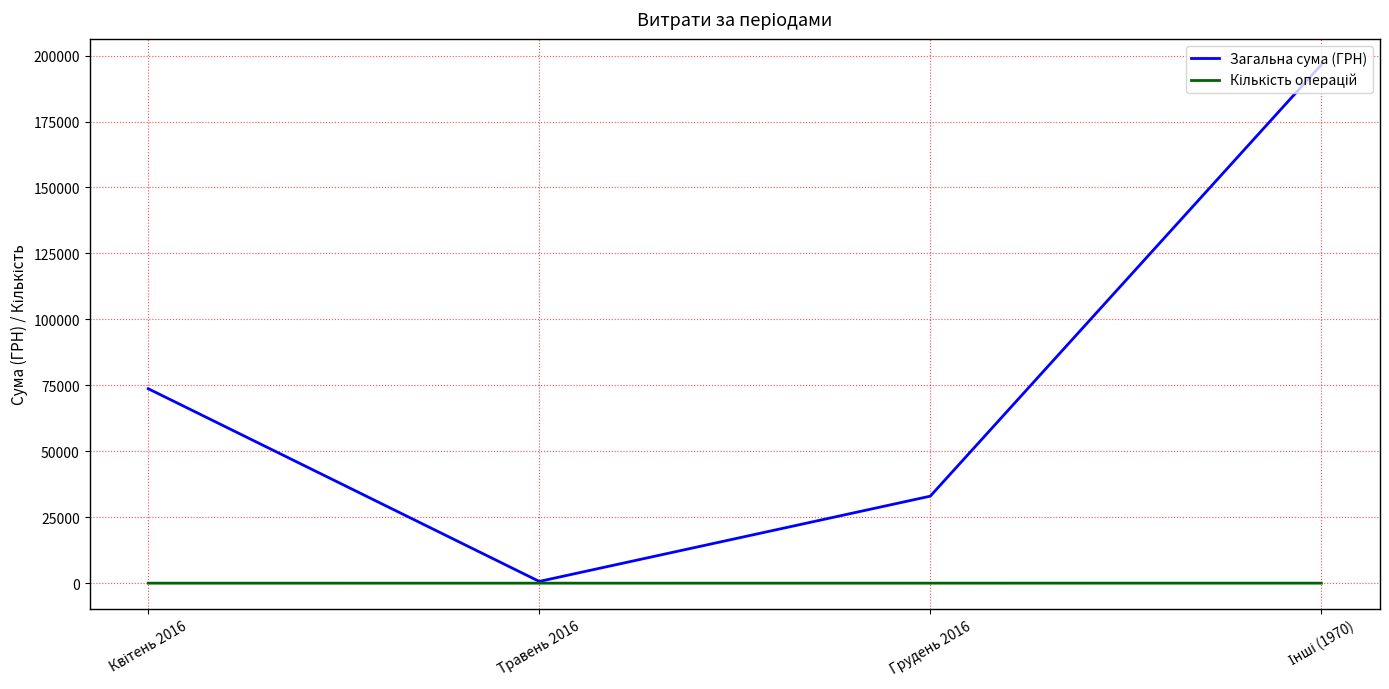

How many interior local valleys does the Загальна сума (ГРН) series have?

1